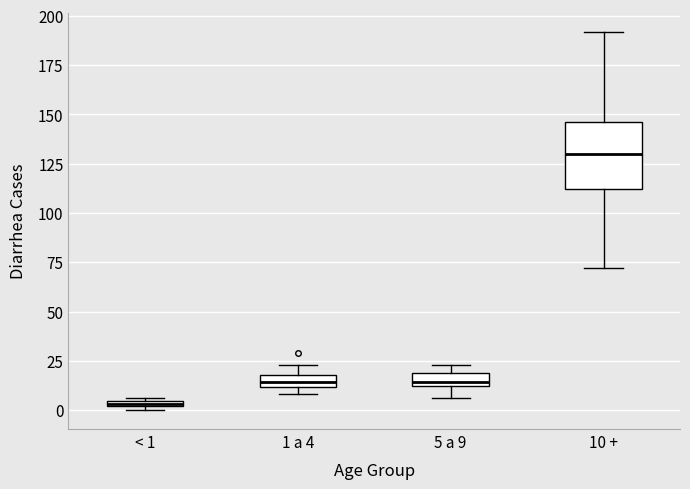

Which box has the highest median line?

10 +